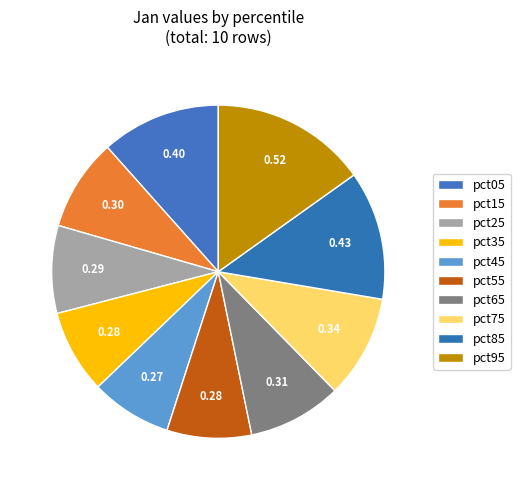

How many slices are in this pie chart?

10